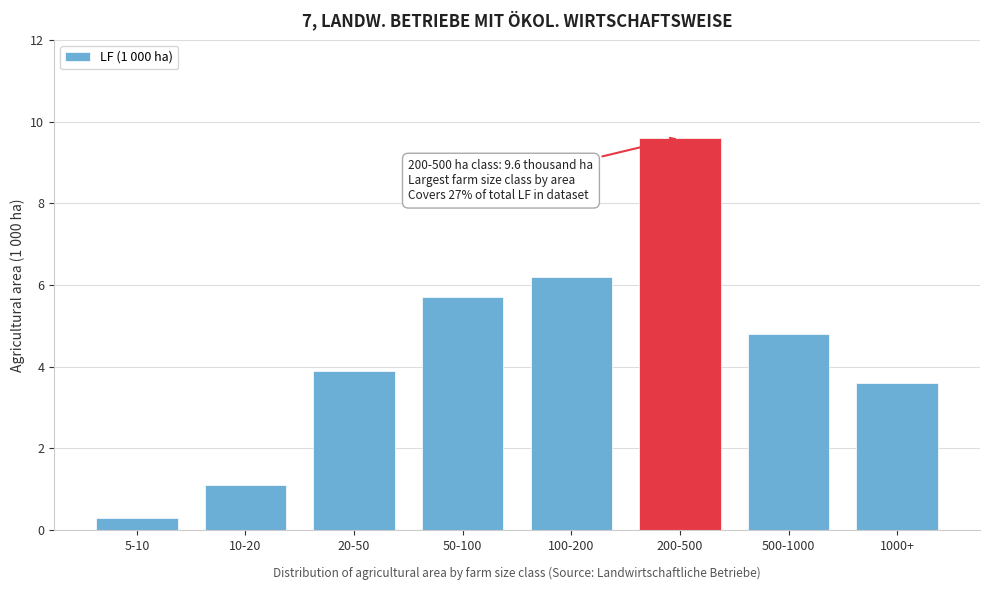

Reading left to right, extract all data points from this chart.

5-10=0.3	10-20=1.1	20-50=3.9	50-100=5.7	100-200=6.2	200-500=9.6	500-1000=4.8	1000+=3.6